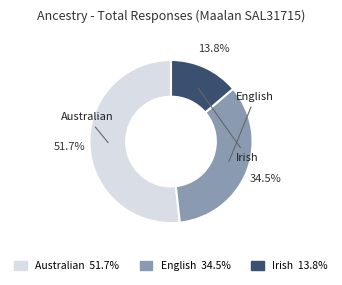

Is it true that Australian is 52% of the pie?

True